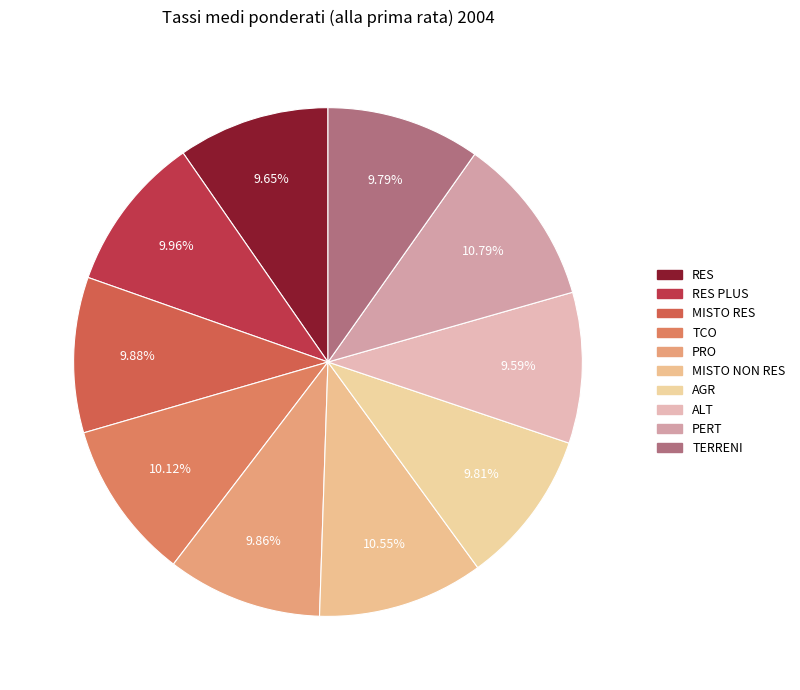

What percentage is the RES PLUS slice, to the nearest percent?

10%